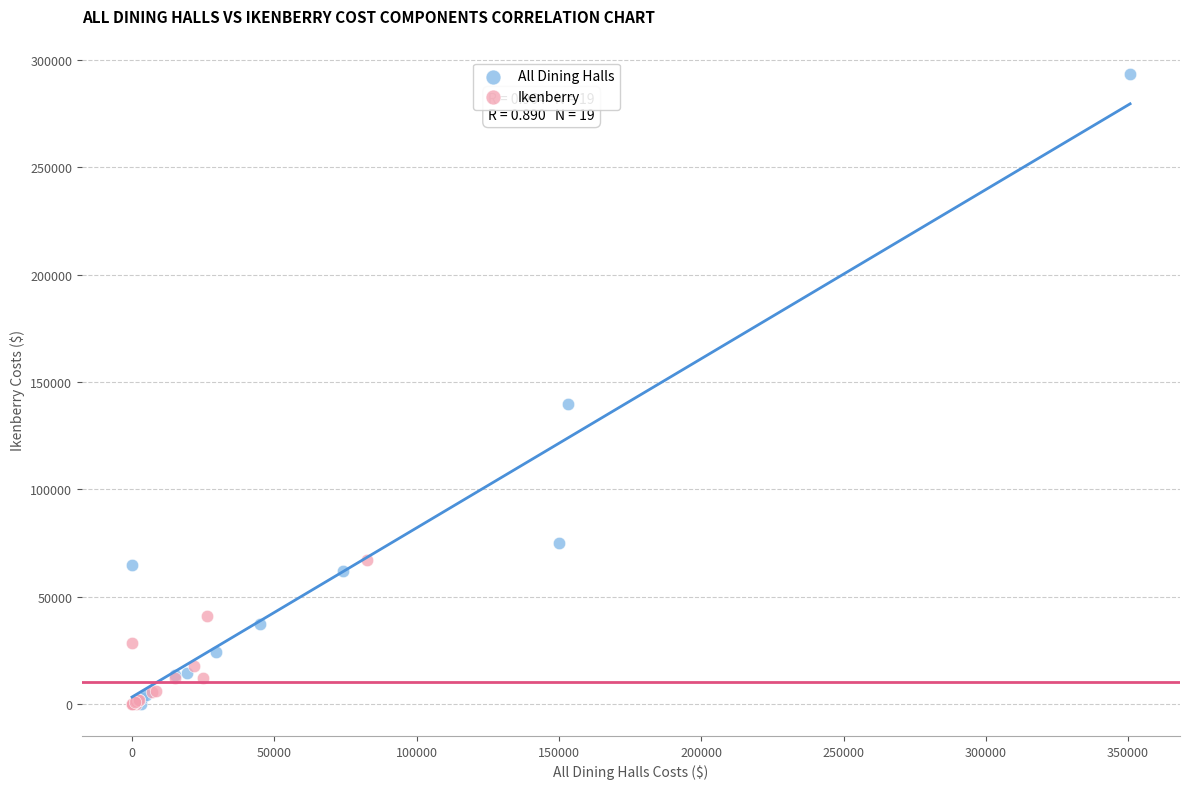

Which series has the widest spread of Y values?

All Dining Halls